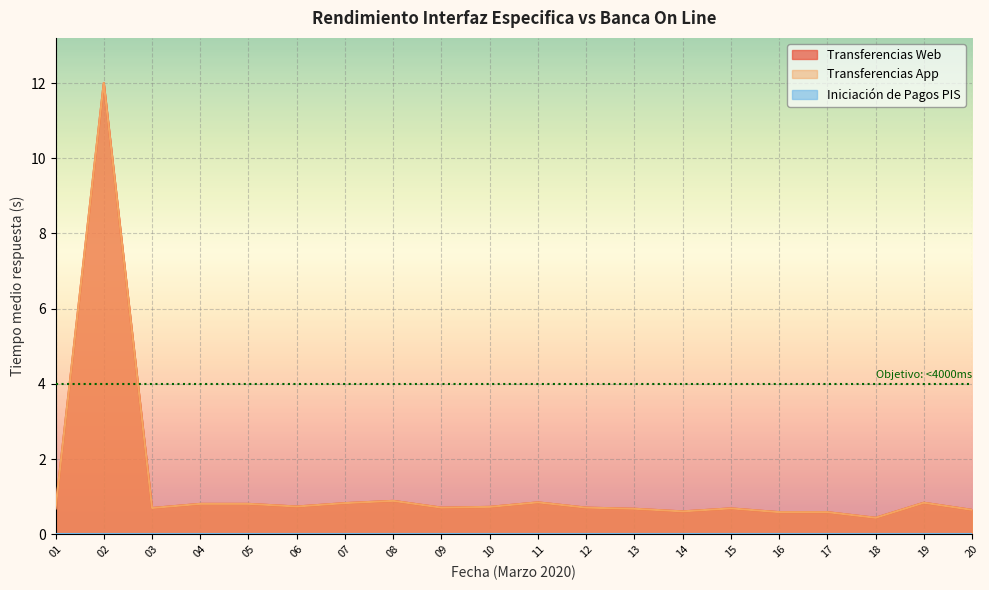

What is the difference between the Transferencias Web values at 06 and 05?

0.1